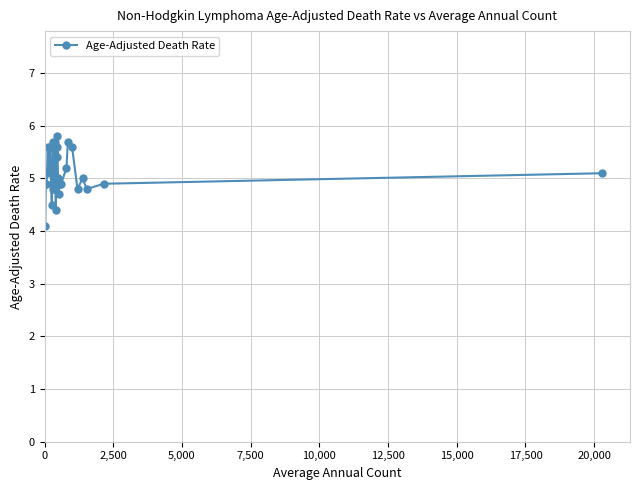

Reading left to right, what are all the values shown in this chart?

4.1	4.9	4.9	5.1	5.6	5.2	5.6	4.5	5.3	4.9	5.7	4.8	4.8	5.7	4.4	5.6	5.6	5.4	5.8	5.0	4.7	4.9	4.9	5.2	5.7	5.6	4.8	5.0	4.8	4.9	5.1